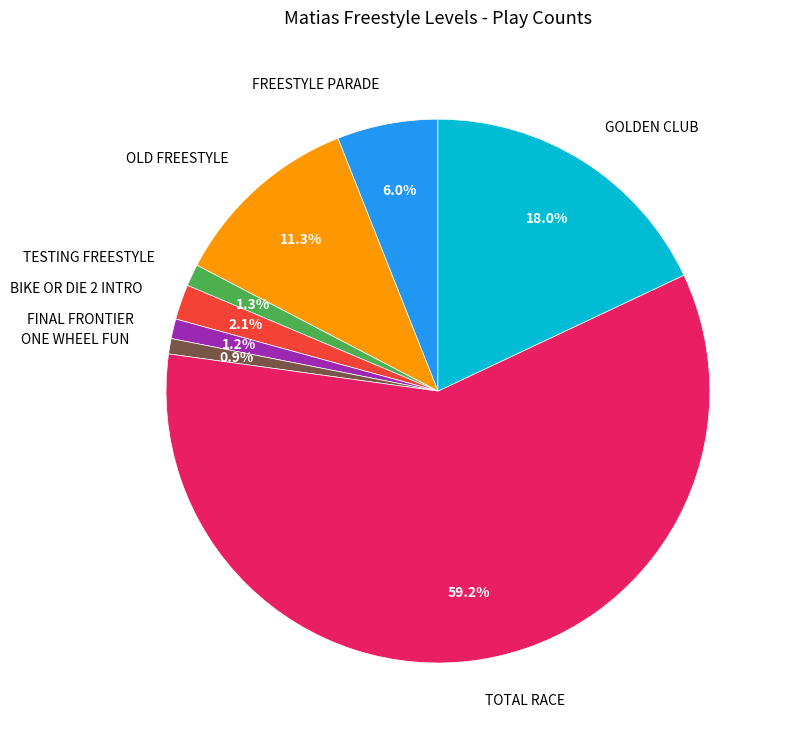

Is there a majority slice in this chart?

Yes